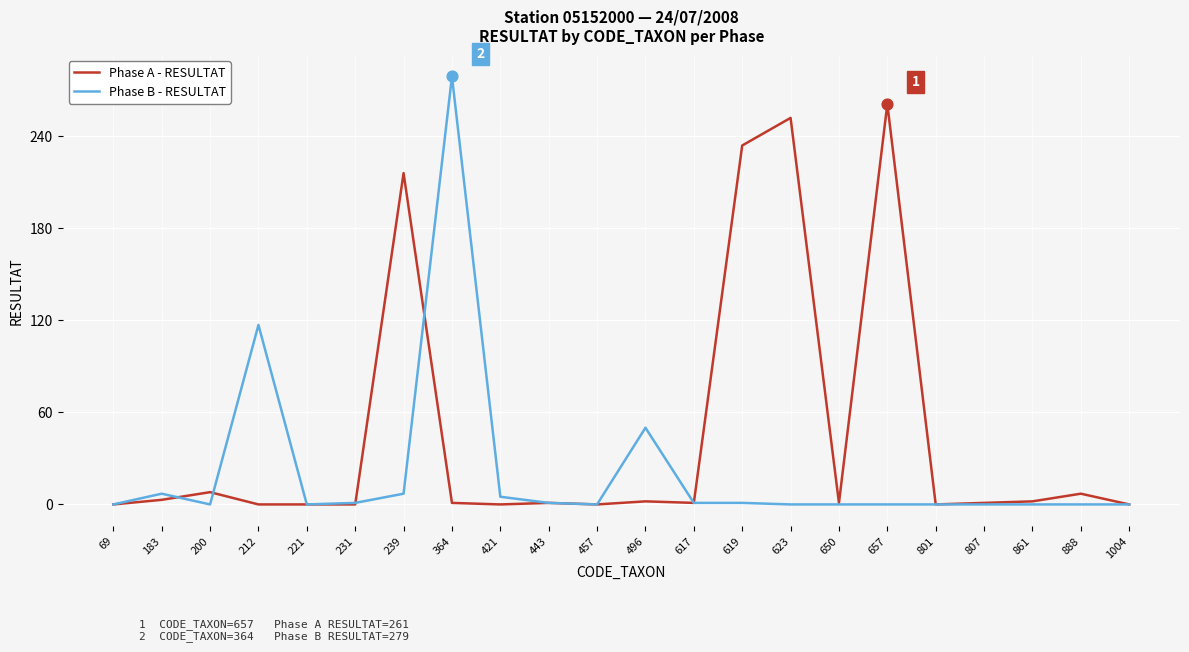

At which category is the sum across all series the highest?

364